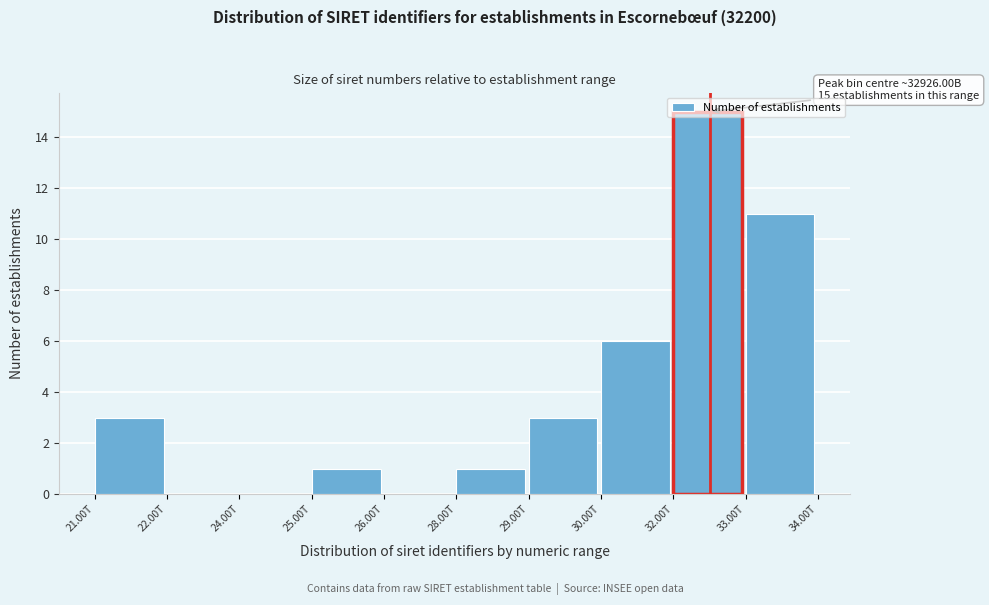

Is it true that the value at 30.00T is 6?

True